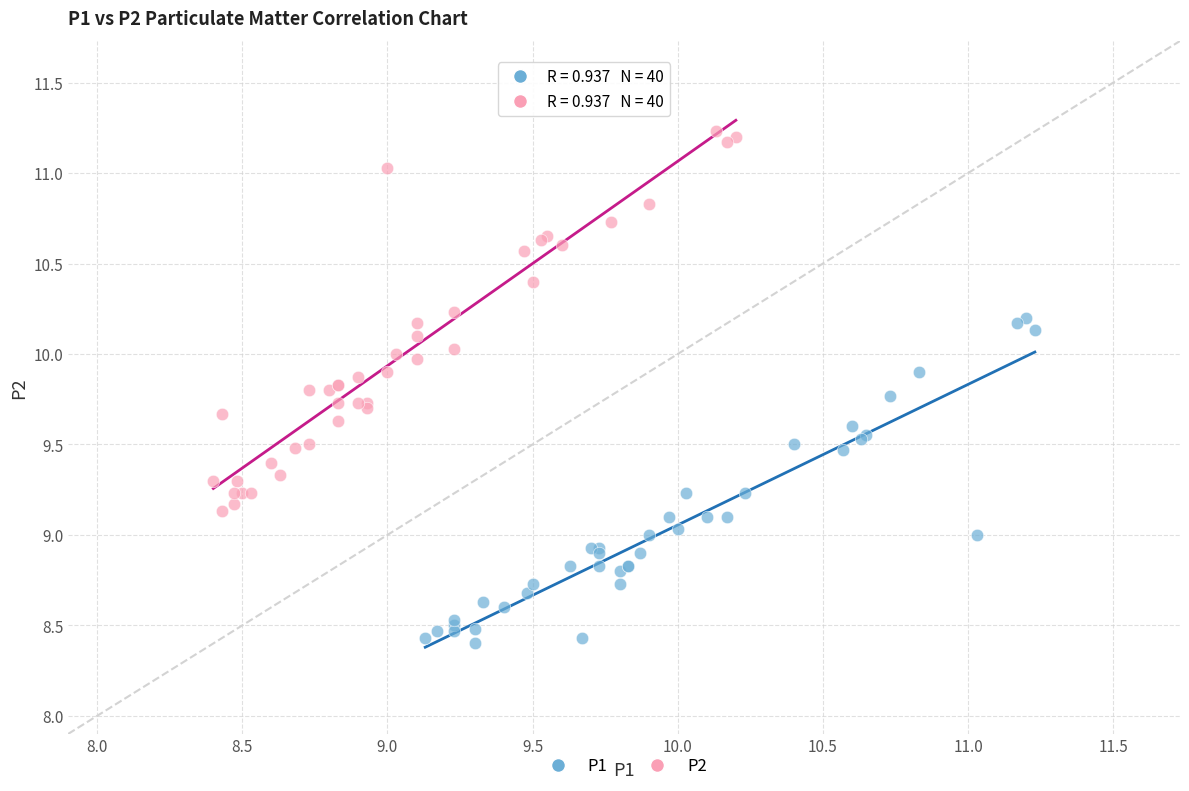

Which series contains the highest Y value?

P2